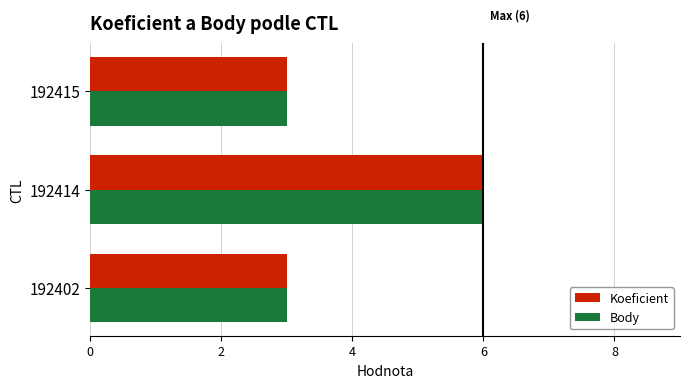

What is the greatest value displayed?

6